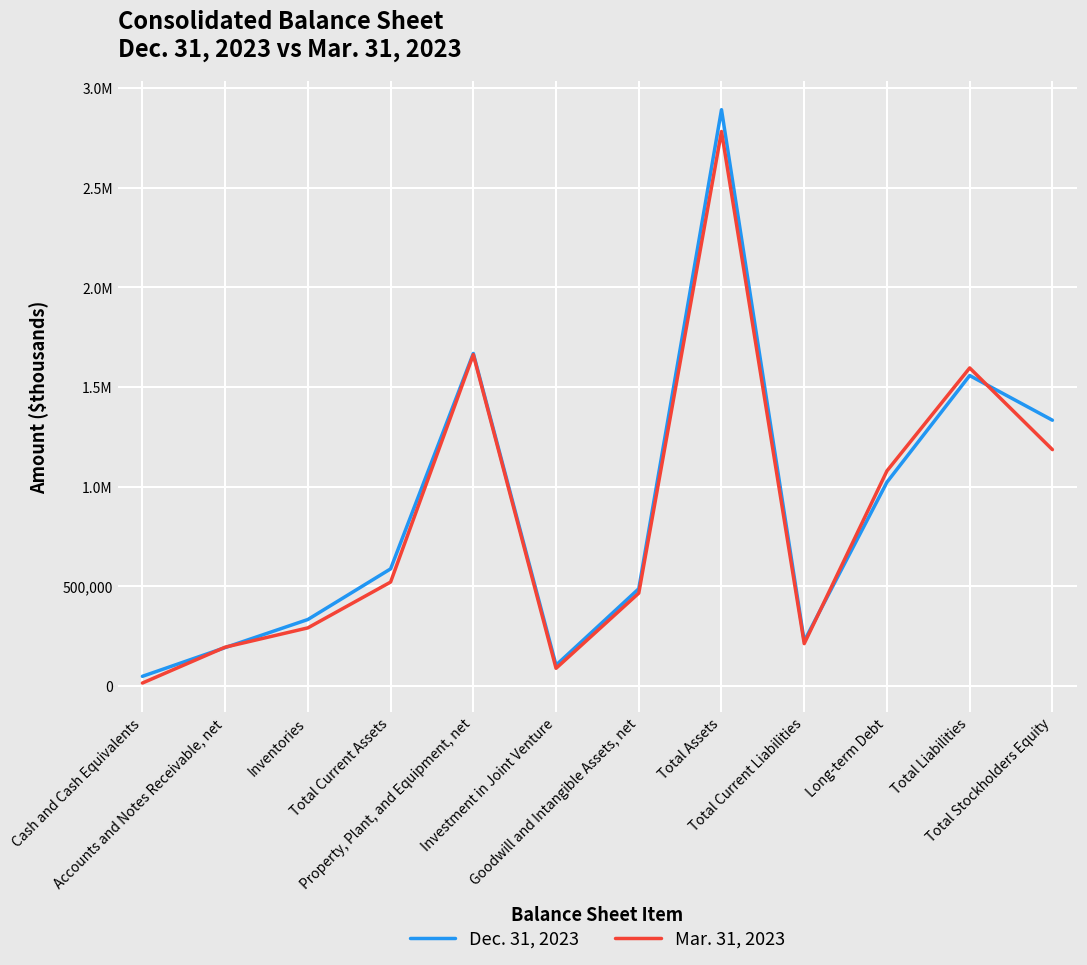

What is the difference between the Dec. 31, 2023 values at Cash and Cash Equivalents and Inventories?

284916